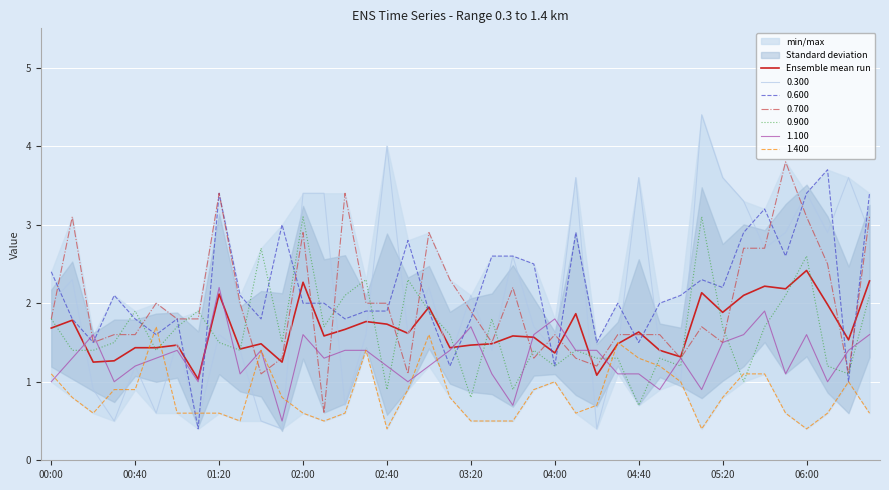

The 1.400 series shows 0.6 at 01:20. True or false?

True